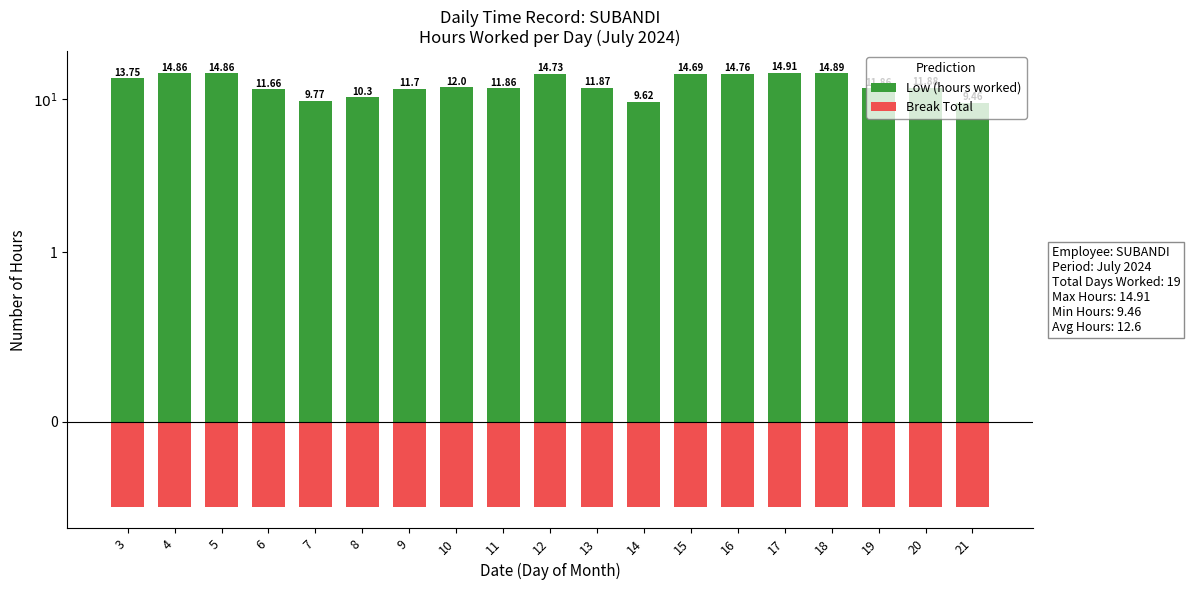

How many data points does each series have?

19